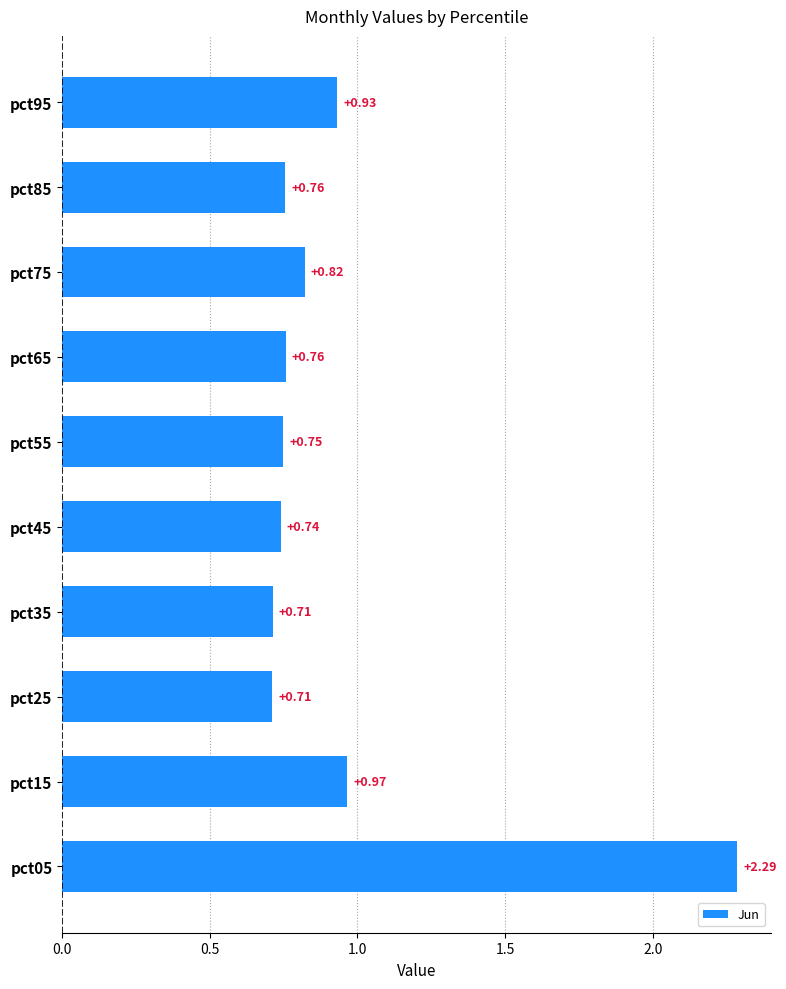

Between pct55 and pct95, which is larger?

pct95